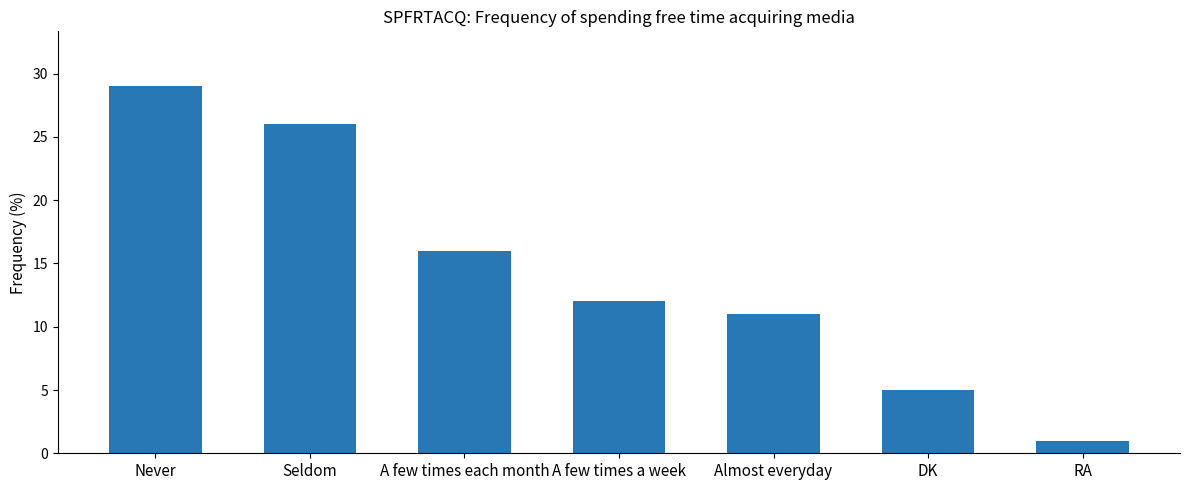

At which label does the data first exceed 12?

Never